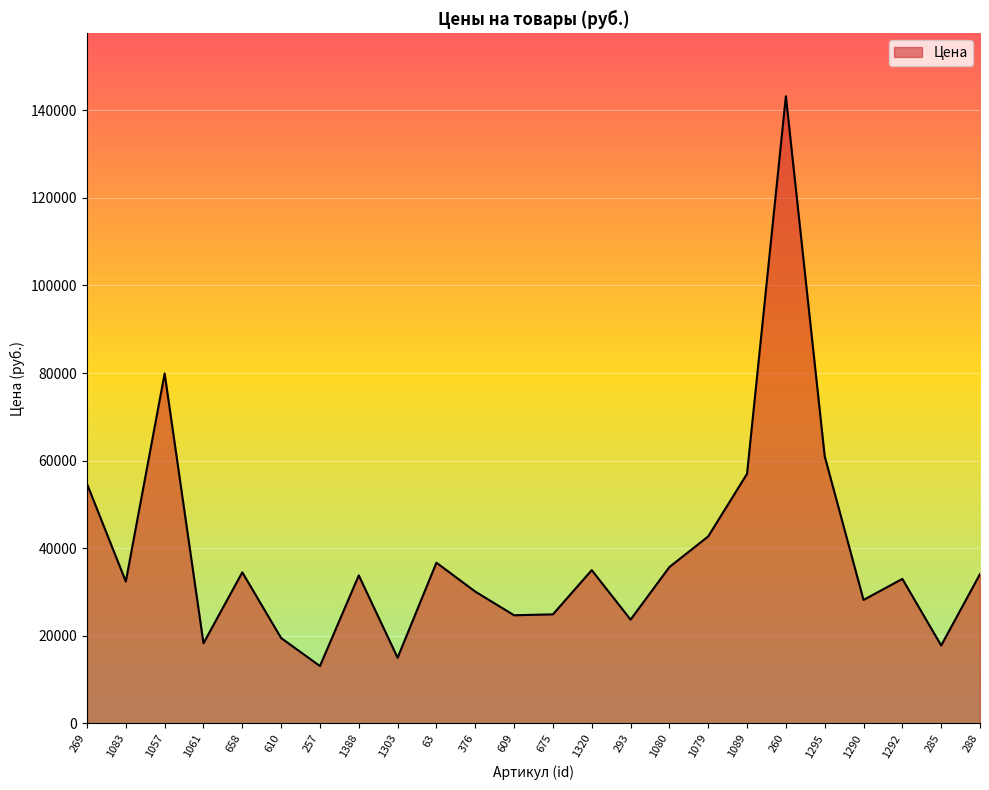

How many categories are shown in the chart?

24